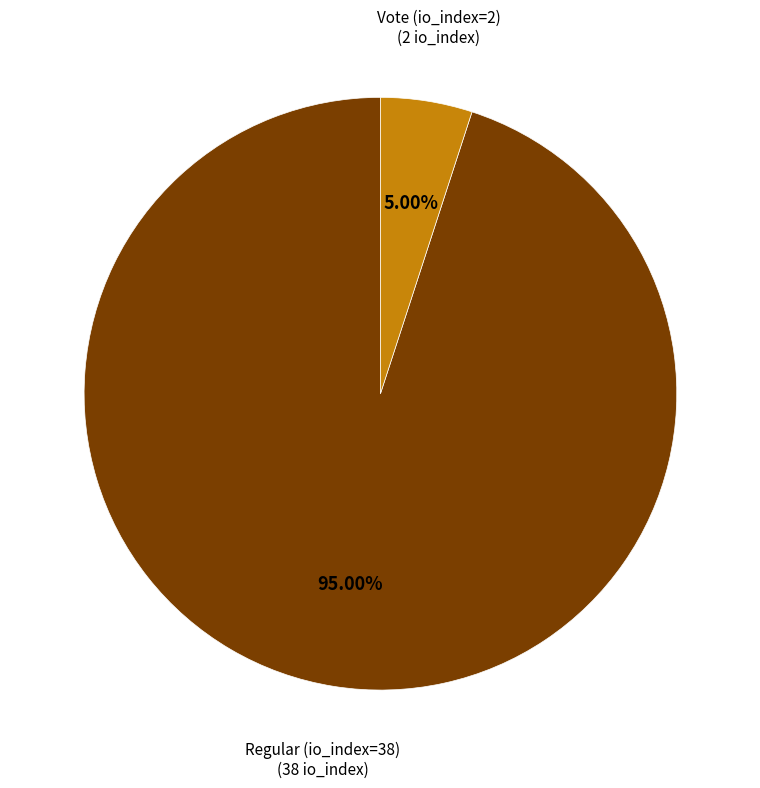

To the nearest percent, what is the average slice percentage?

50%